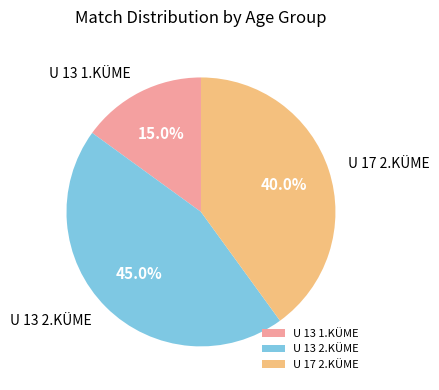

What percentage is the U 17 2.KÜME slice, to the nearest percent?

40%